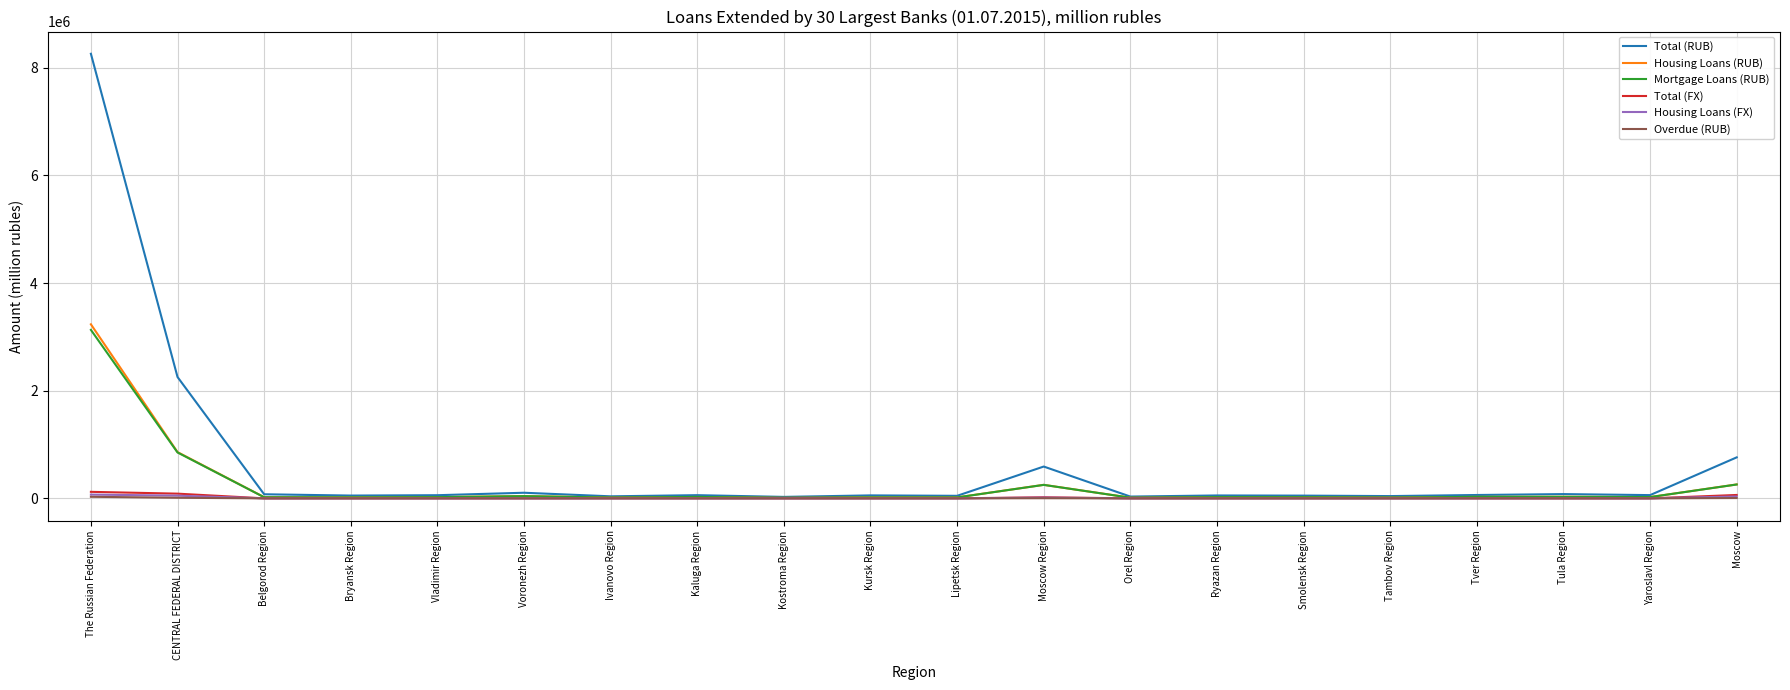

Does the chart have visible grid lines?

Yes